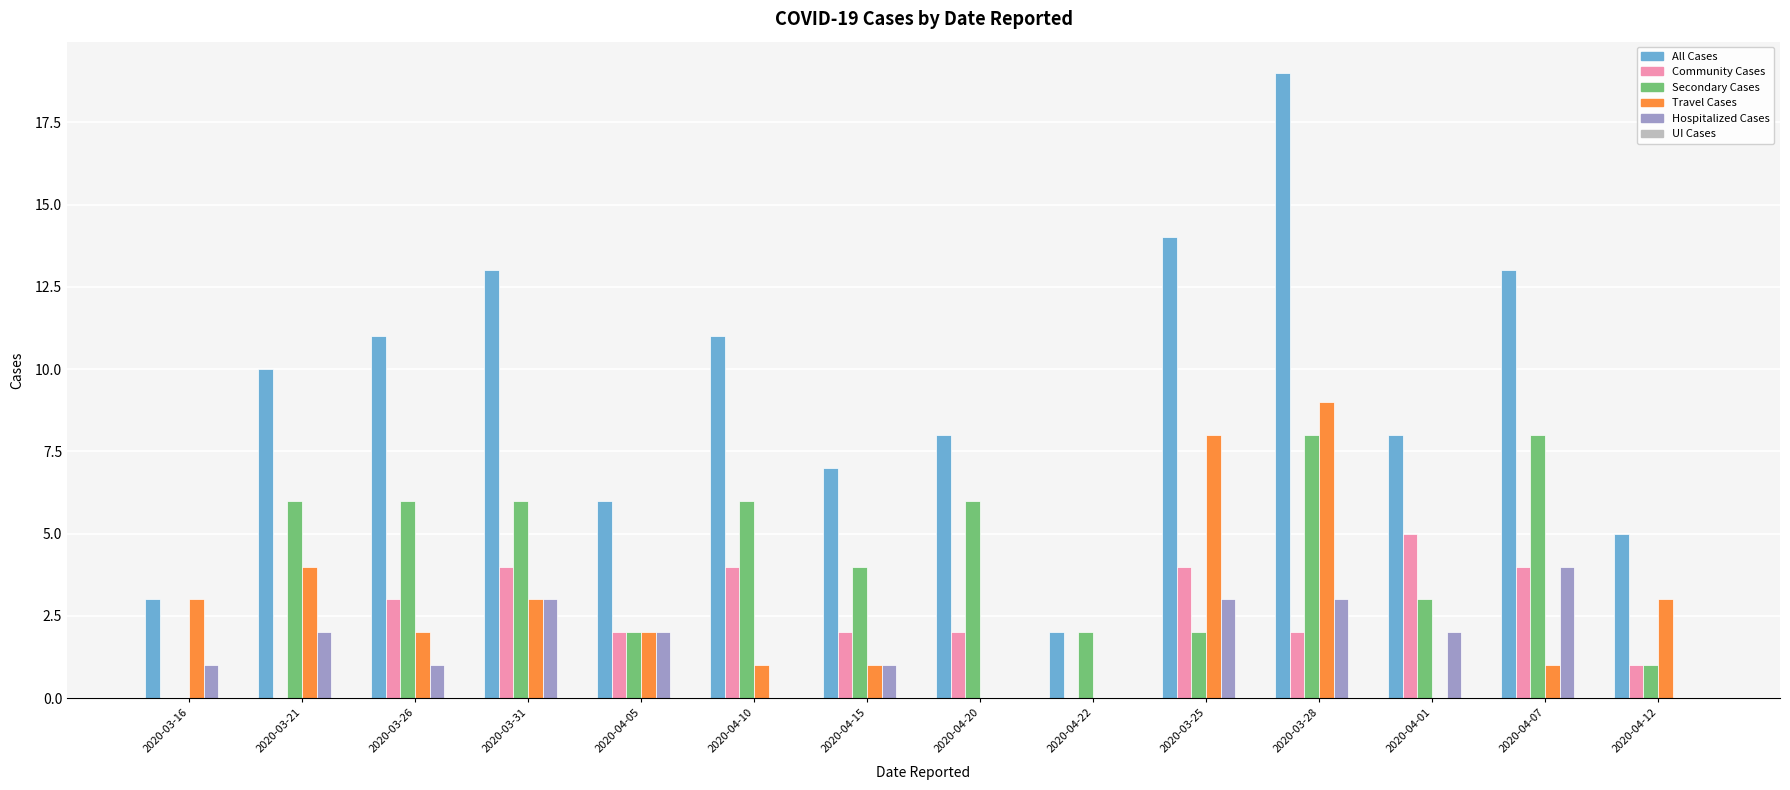

True or false: Travel Cases has a value of 1 at 2020-03-16.

False